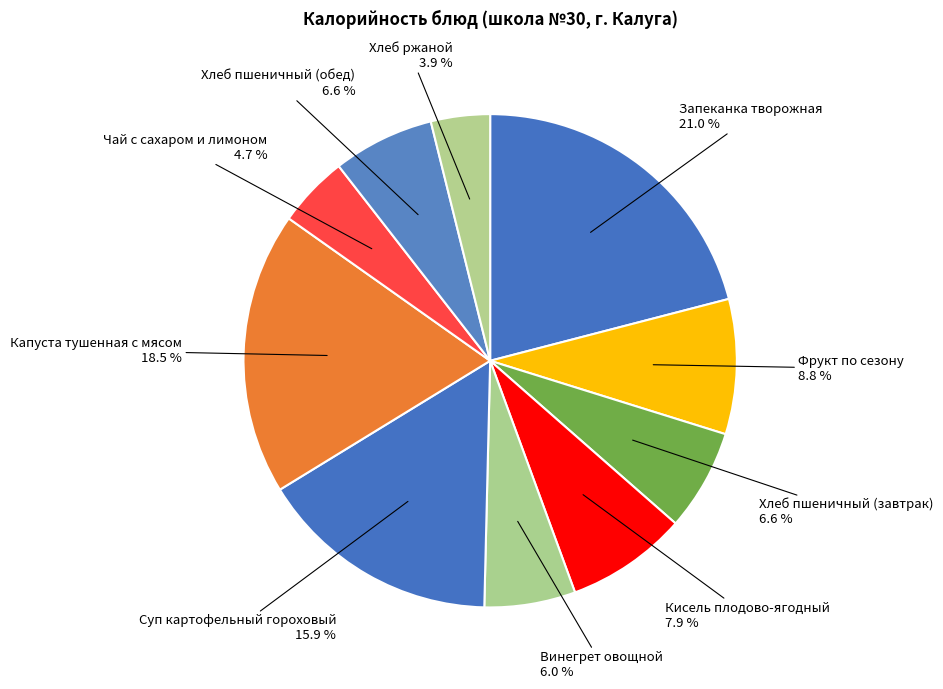

Count the number of slices in the pie.

10